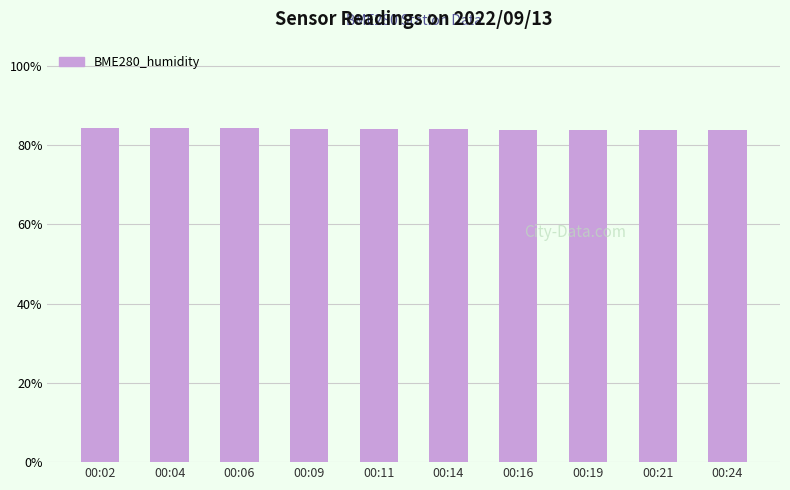

What is the difference between the maximum and minimum values?

0.6